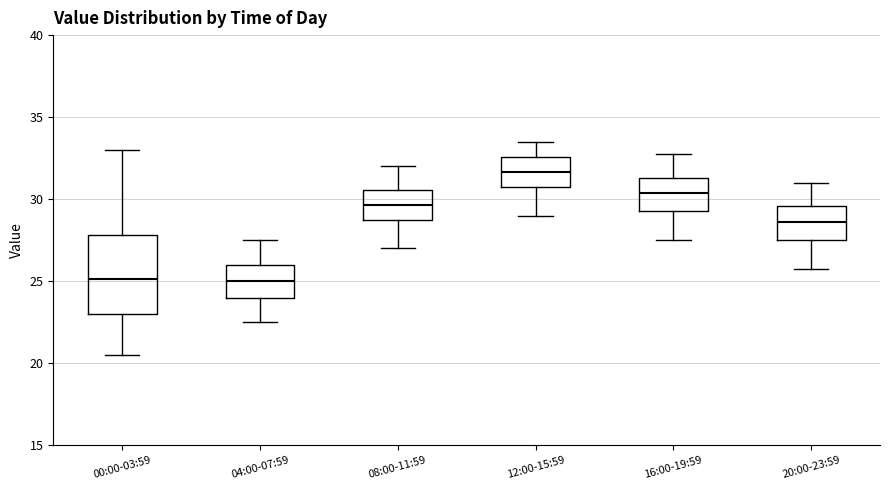

Reading left to right, read every box against the y-axis: the position of its median line, the range the box covers, and the ends of its whiskers. The values are not printed on the chart, so give them approximately, as read against the axis.

00:00-03:59: median 25.0, box 23.0 to 28.0, whiskers 20.5 to 33.0
04:00-07:59: median 25.0, box 24.0 to 26.0, whiskers 22.5 to 27.5
08:00-11:59: median 29.5, box 29.0 to 30.5, whiskers 27.0 to 32.0
12:00-15:59: median 31.5, box 31.0 to 32.5, whiskers 29.0 to 33.5
16:00-19:59: median 30.5, box 29.5 to 31.5, whiskers 27.5 to 33.0
20:00-23:59: median 28.5, box 27.5 to 29.5, whiskers 26.0 to 31.0